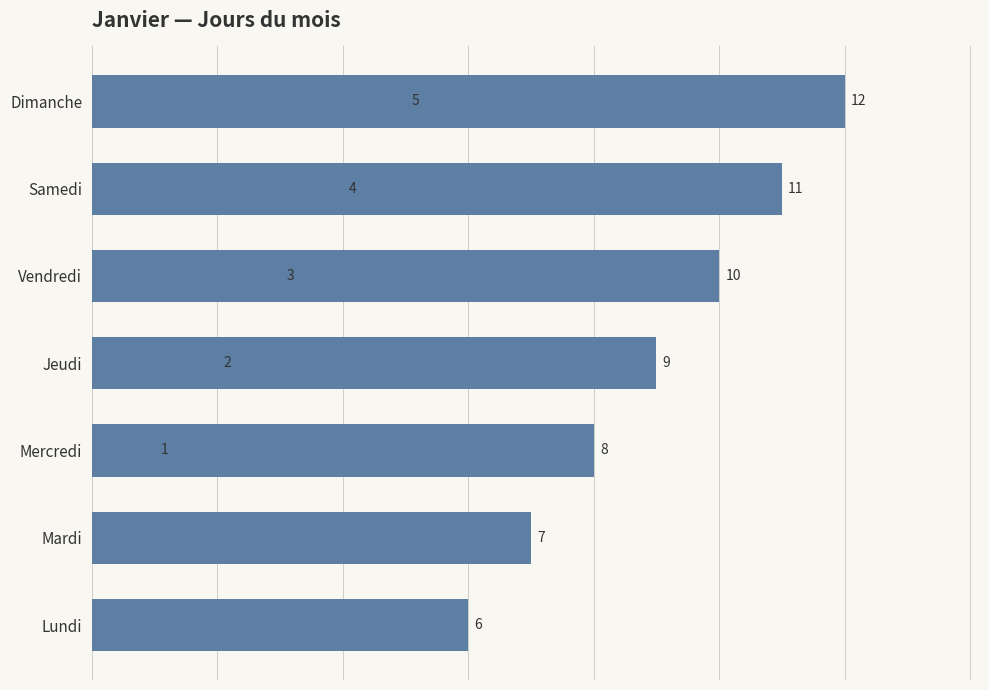

What is the greatest value displayed?

12